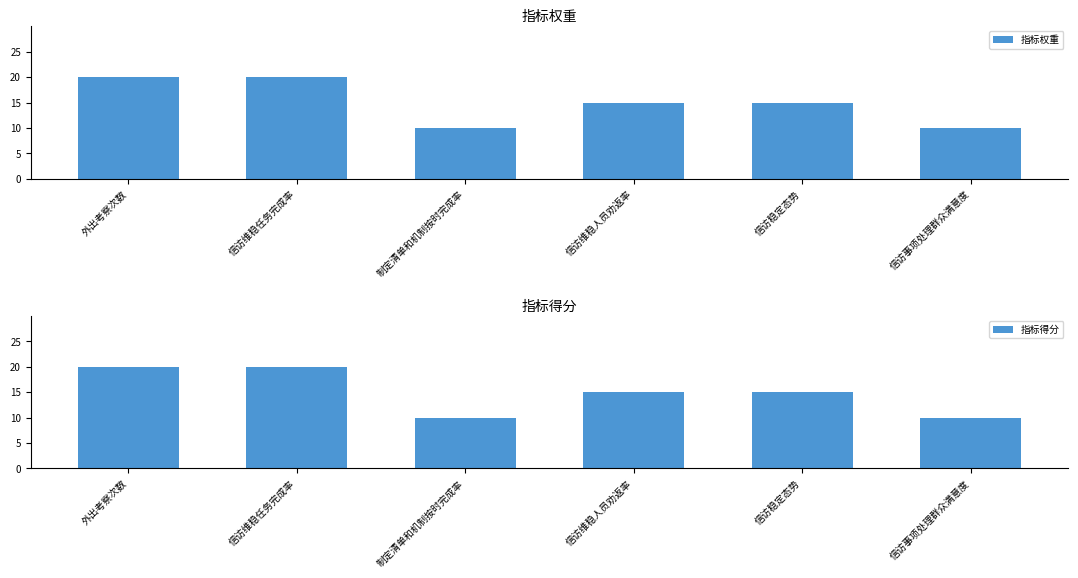

What is the value of the 指标权重 bar at the 1st from the left?

20